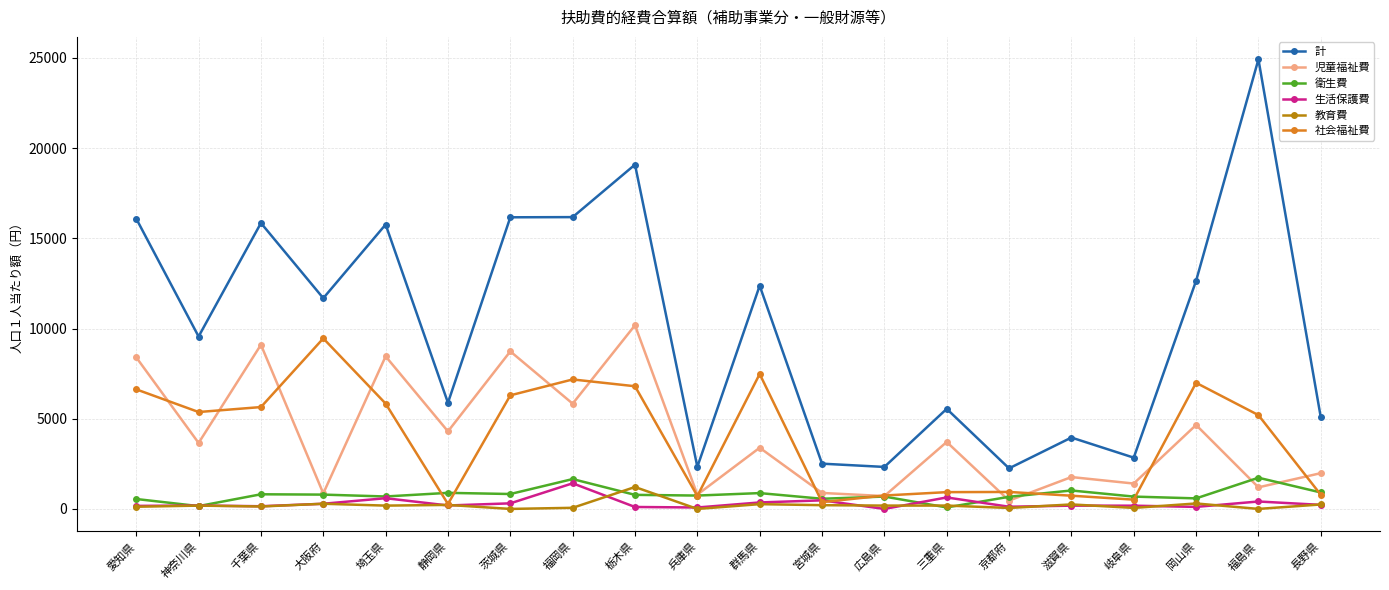

What is the label of the 19th point from the left?

福島県